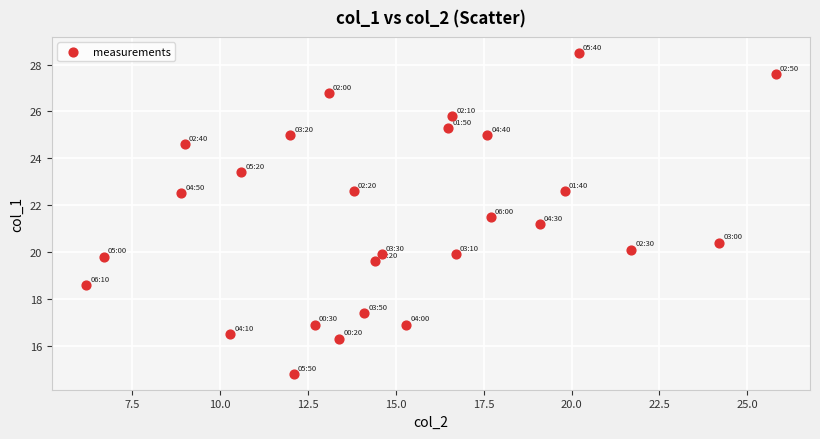

What is the range of Y values (max minus min)?

13.7